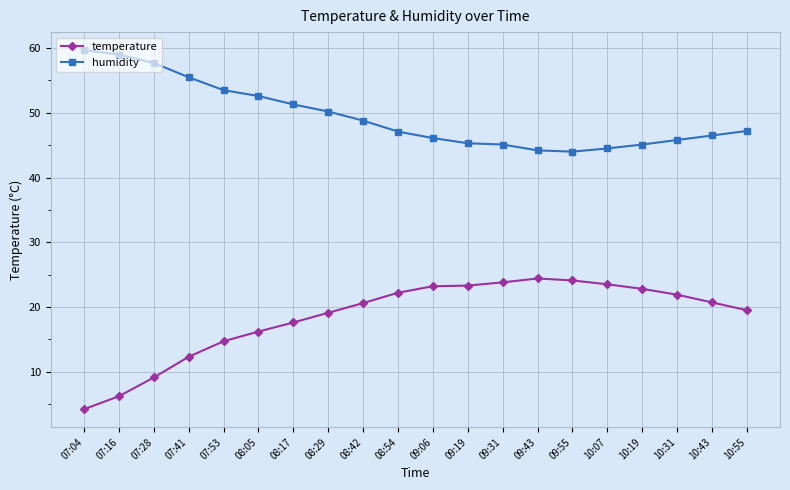

Rank the series by their average value, from highest to lowest.

humidity, temperature